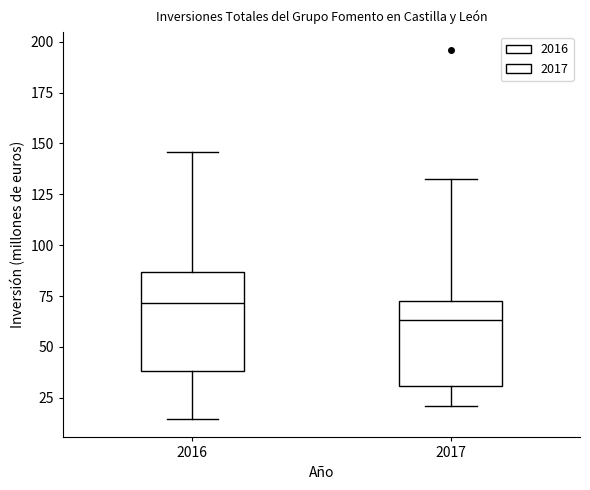

Where is the upper edge of the box at x = 2016 on the y-axis? The values are not printed on the chart, so give them approximately, as read against the axis.

85